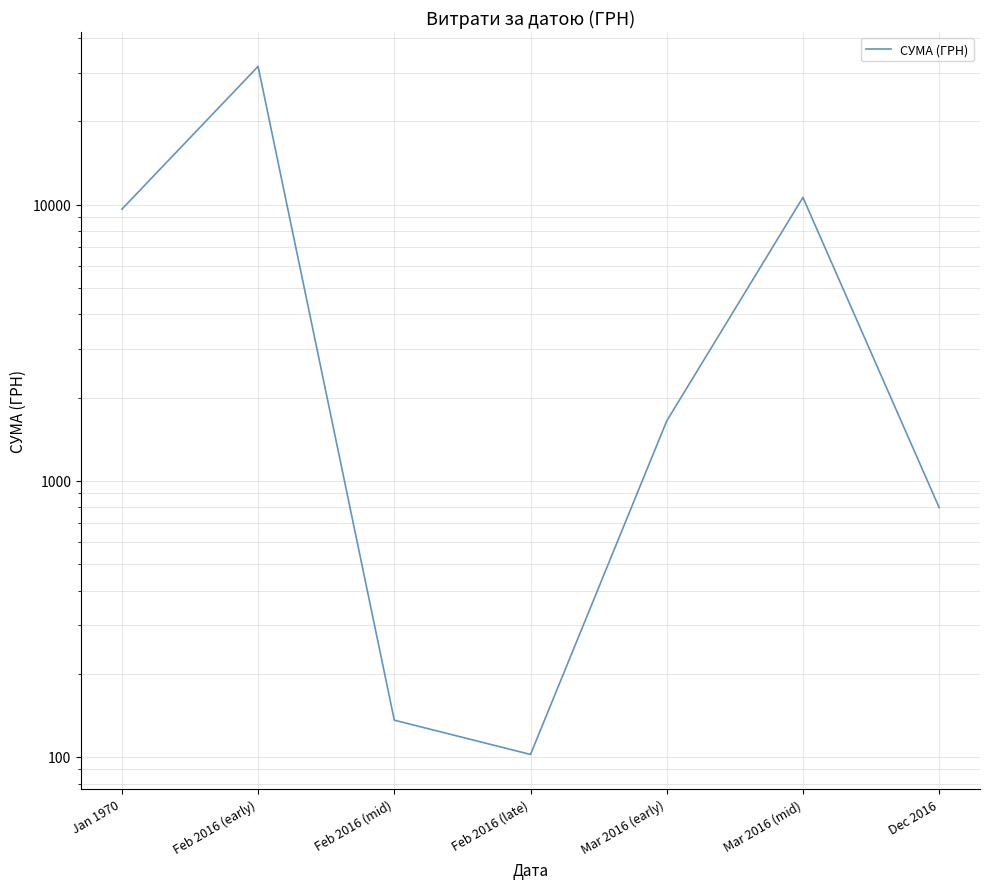

The value at Jan 1970 is 9619.9. True or false?

True